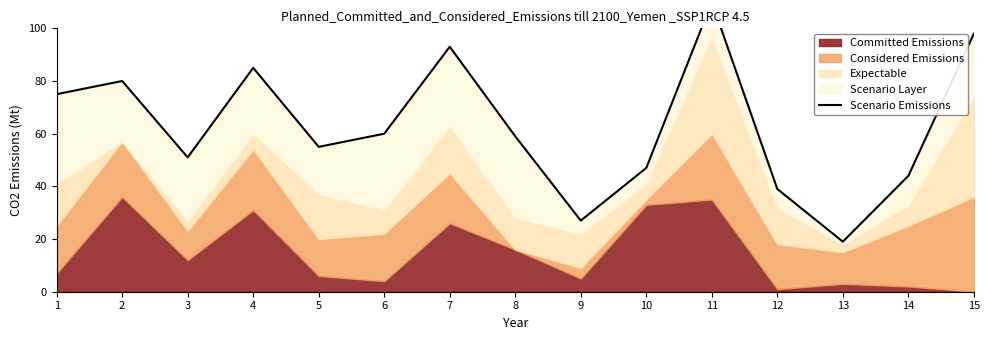

What is the difference between the second highest and second lowest values?

71